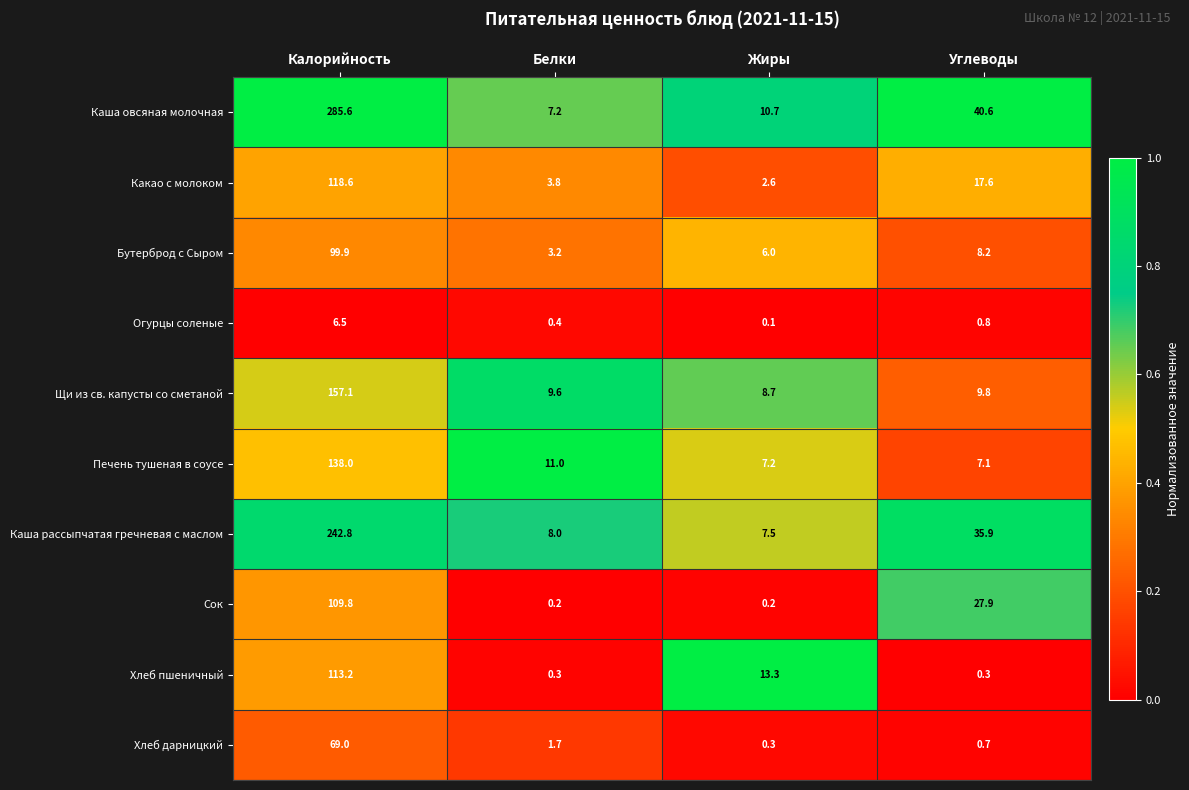

Rank the series at Углеводы from highest to lowest value.

Каша овсяная молочная, Каша рассыпчатая гречневая с маслом, Сок, Какао с молоком, Щи из св. капусты со сметаной, Бутерброд с Сыром, Печень тушеная в соусе, Огурцы соленые, Хлеб дарницкий, Хлеб пшеничный